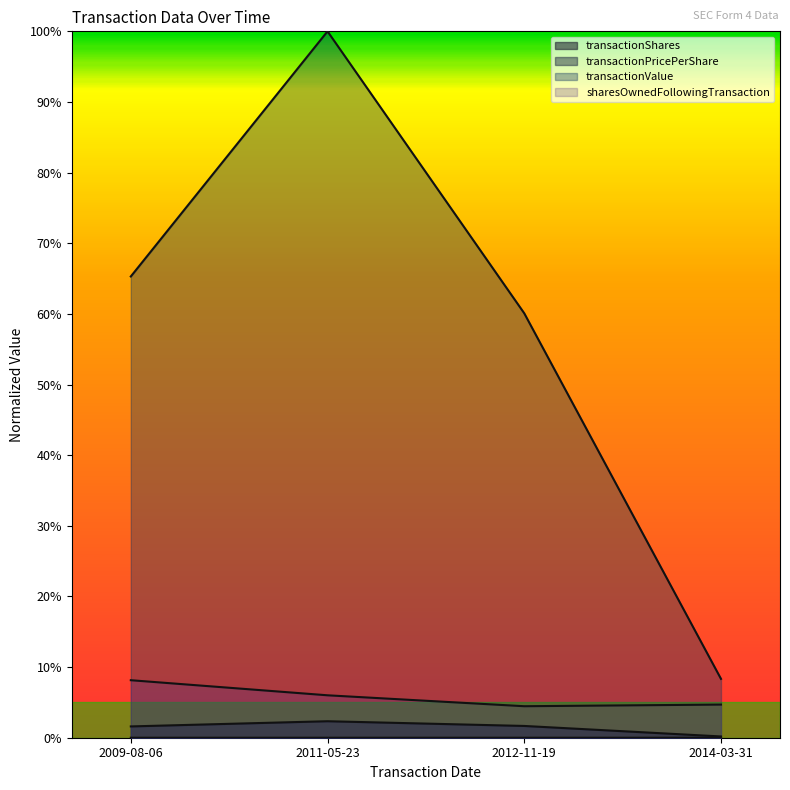

True or false: transactionValue and transactionShares intersect in this chart.

False